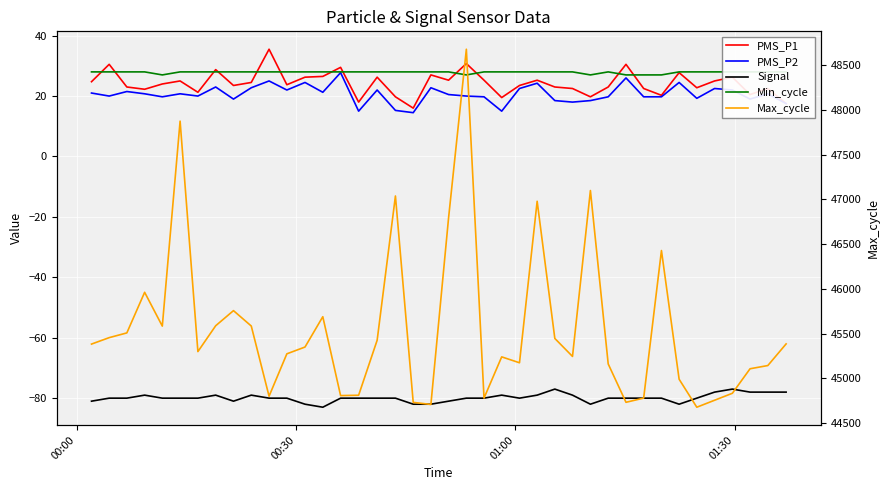

True or false: Min_cycle and Max_cycle cross at least once.

False